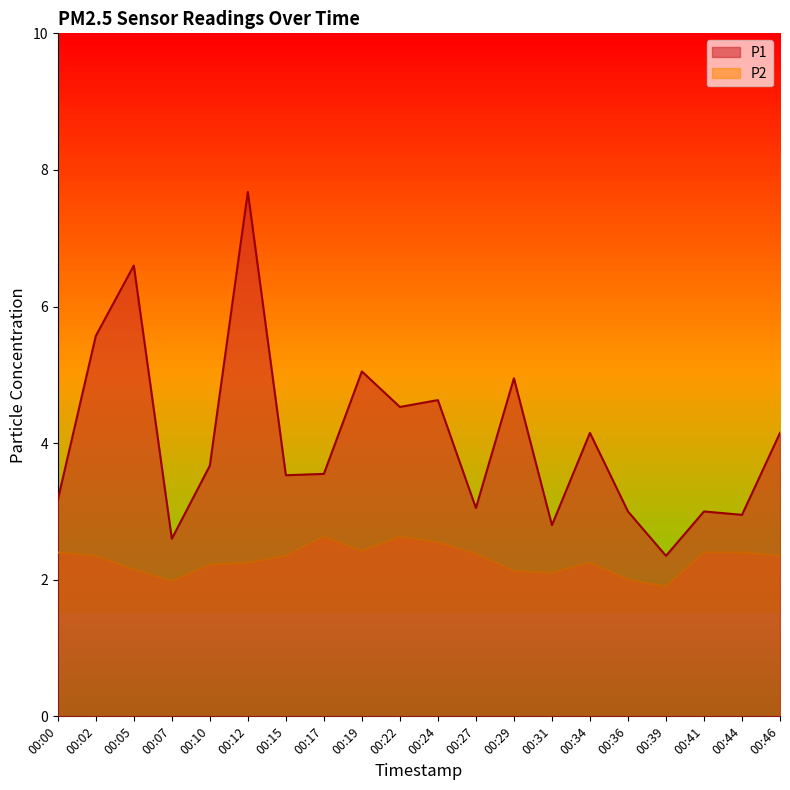

What value does the P2 series have at 00:05?

2.1